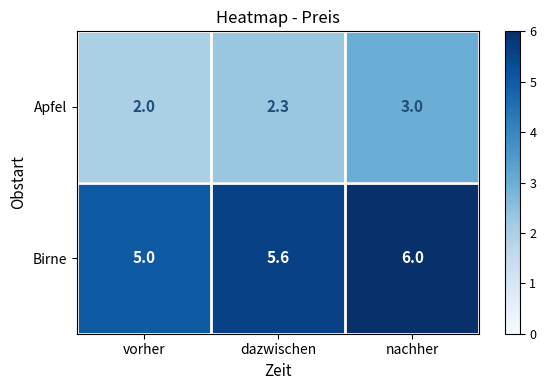

What value does the Apfel series have at dazwischen?

2.3